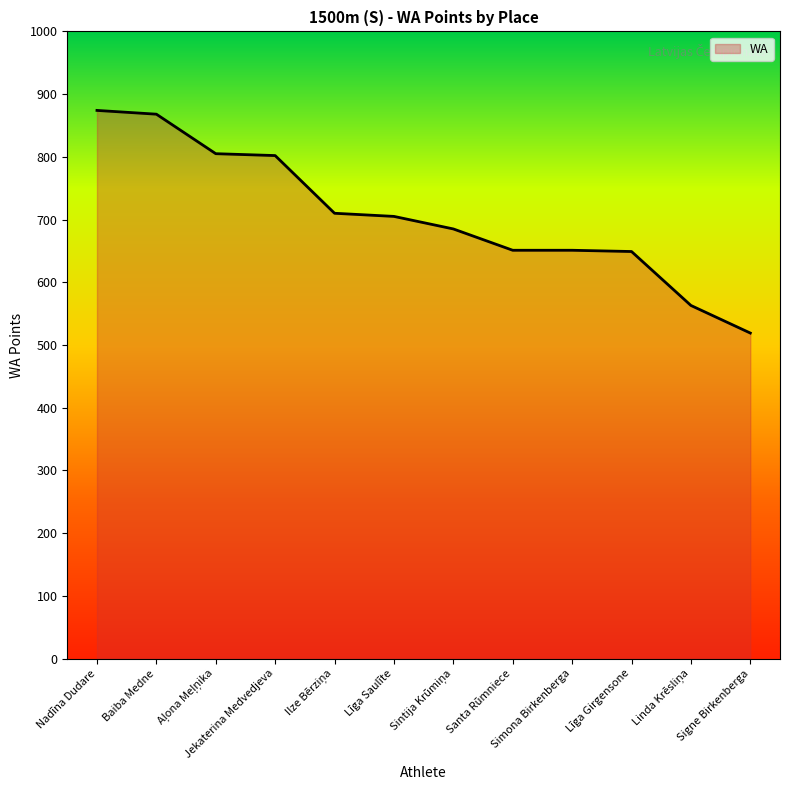

What is the difference between the maximum and minimum values?

355